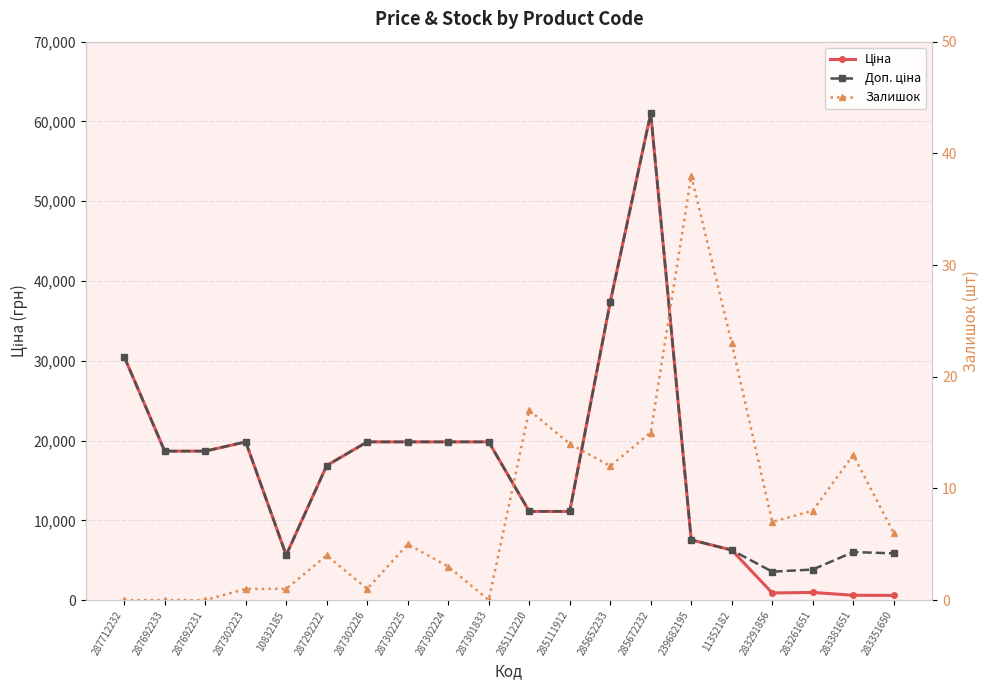

Is this an area chart (filled region under the line)?

No